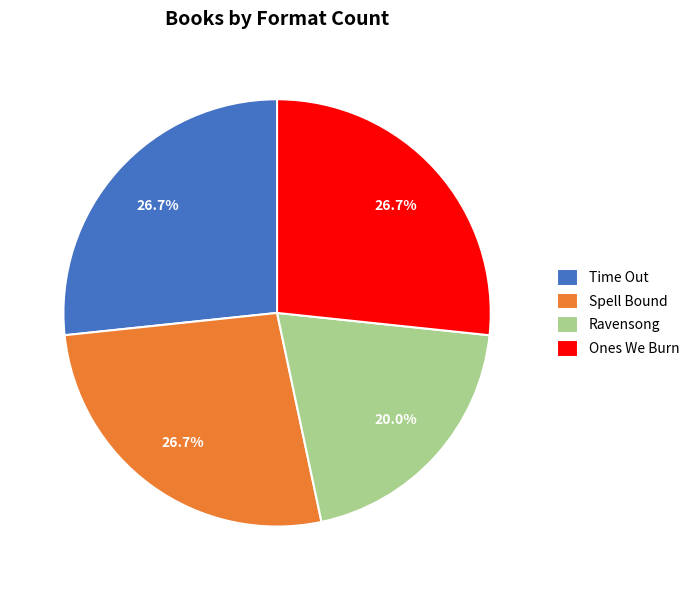

Is there any slice that represents more than half of the pie?

No